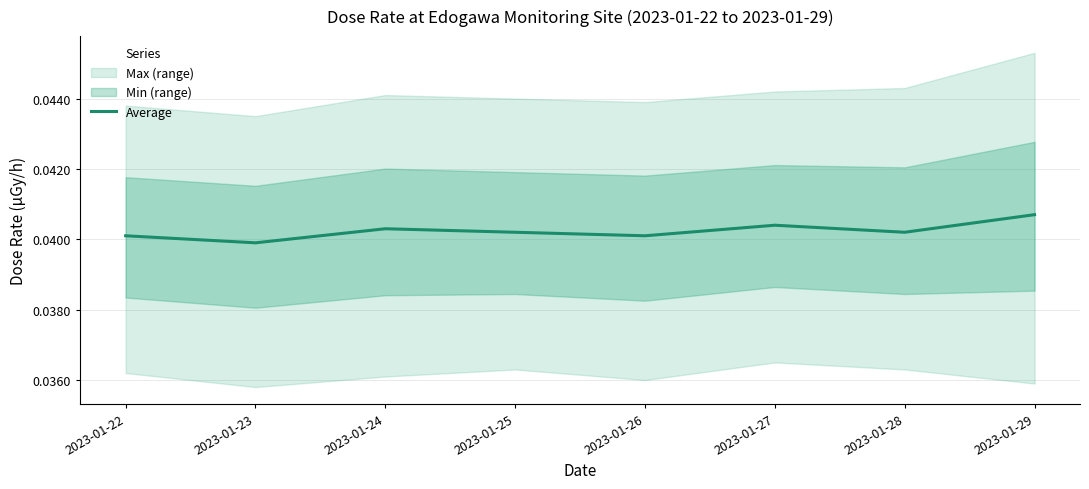

Does the chart display data point markers on the line(s)?

No